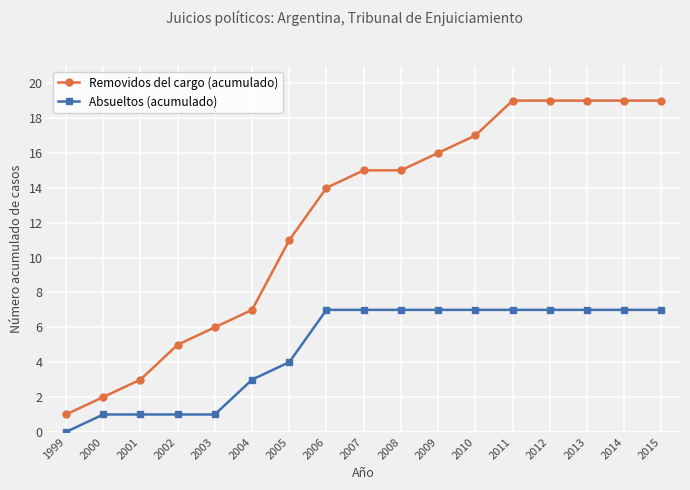

How many positive values does the Absueltos (acumulado) series have?

16